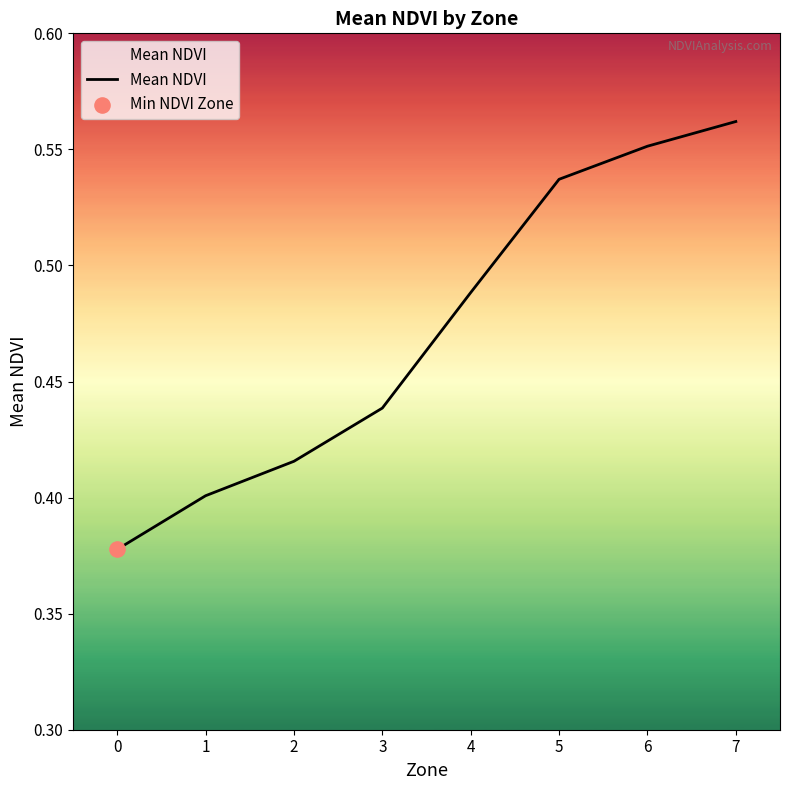

What is the change in value from 0 to 3?

+0.1